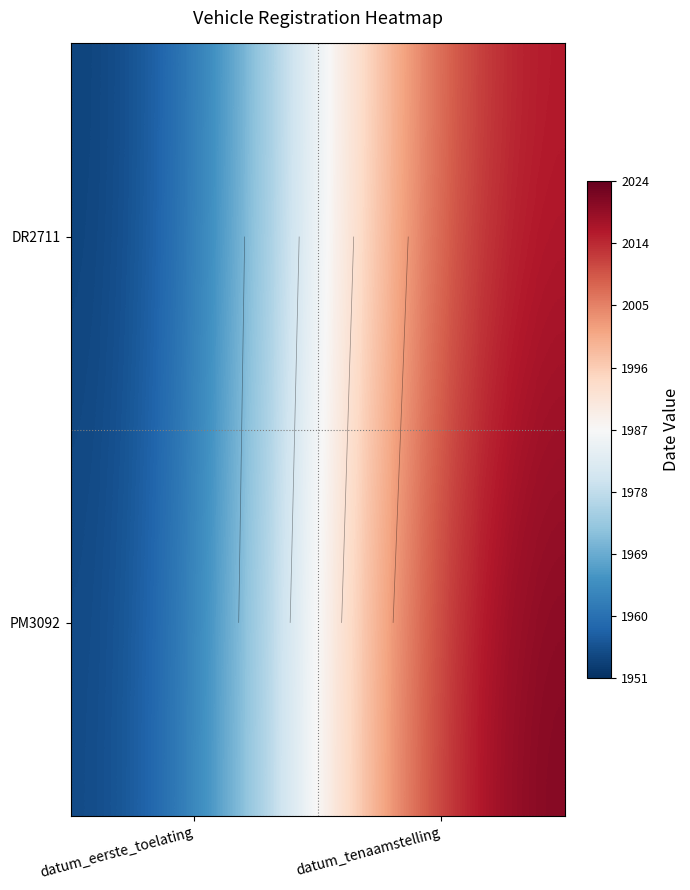

True or false: PM3092 has a value of 20240502 at datum_tenaamstelling.

True